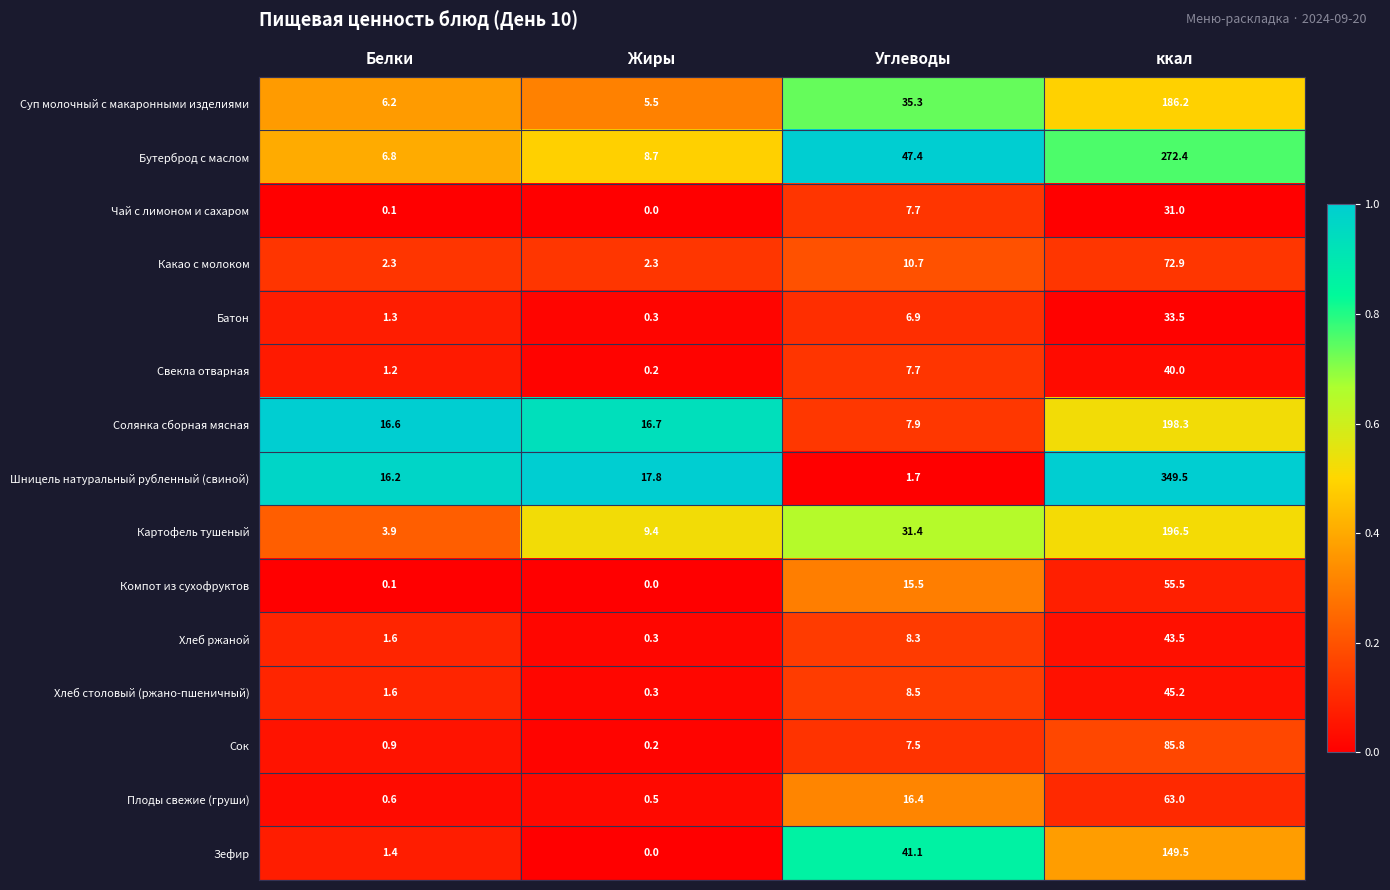

Which series has the largest range (max minus min)?

Шницель натуральный рубленный (свиной)